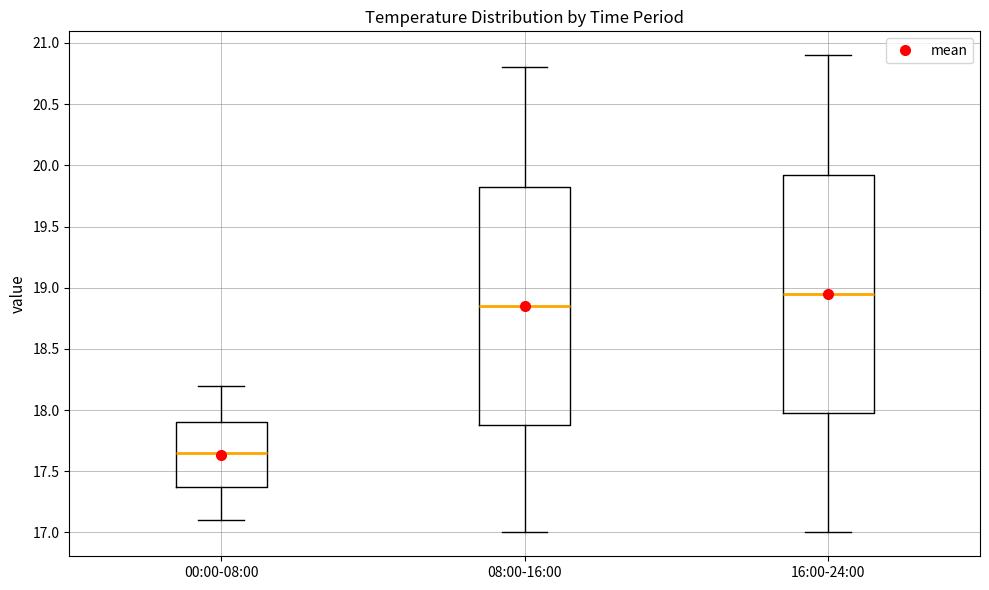

Where does the upper whisker of the box for 16:00-24:00 end on the y-axis? The values are not printed on the chart, so give them approximately, as read against the axis.

20.90